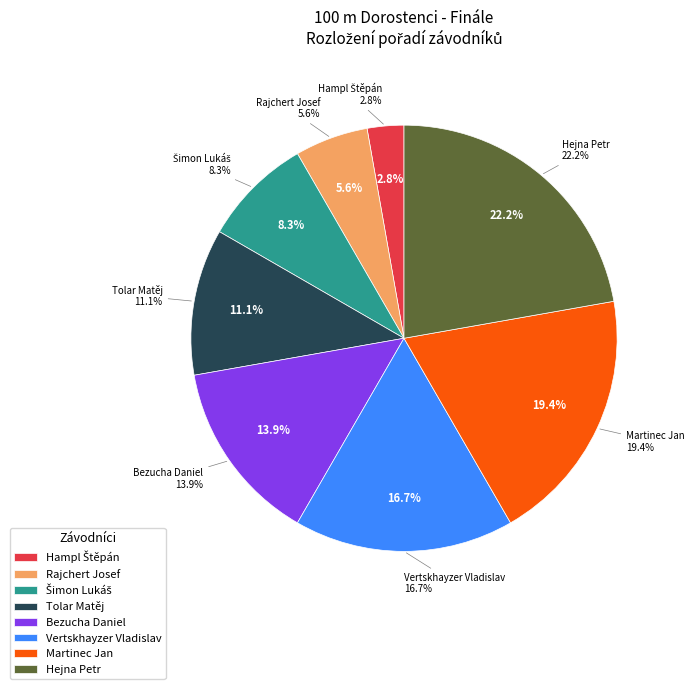

Which has a higher value, Šimon Lukáš or Hampl Štěpán?

Šimon Lukáš